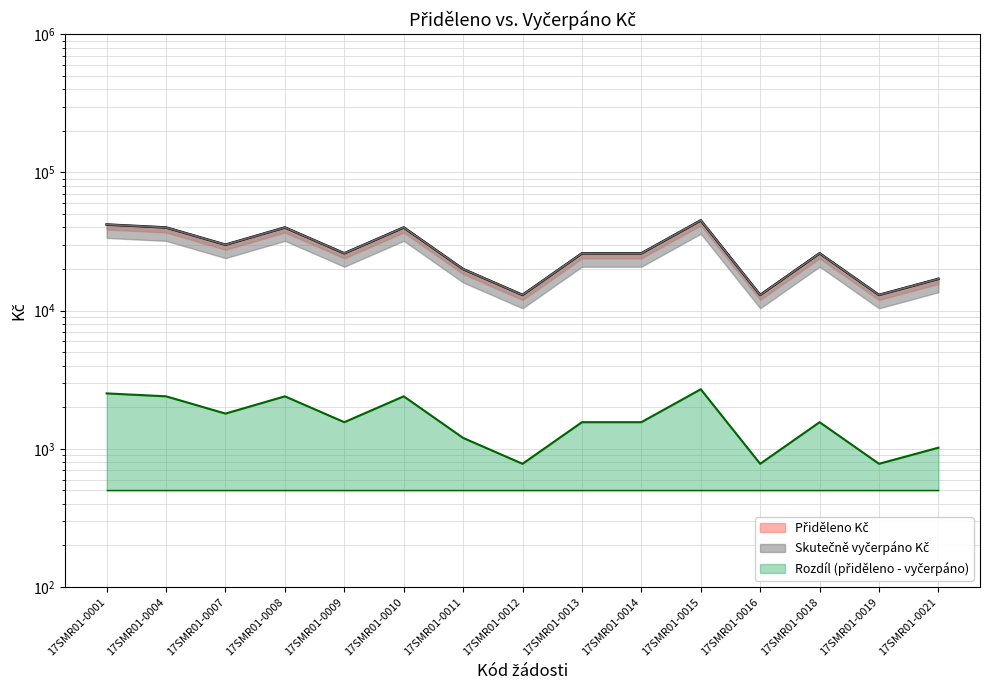

True or false: Přiděleno Kč and Skutečně vyčerpáno Kč intersect in this chart.

False